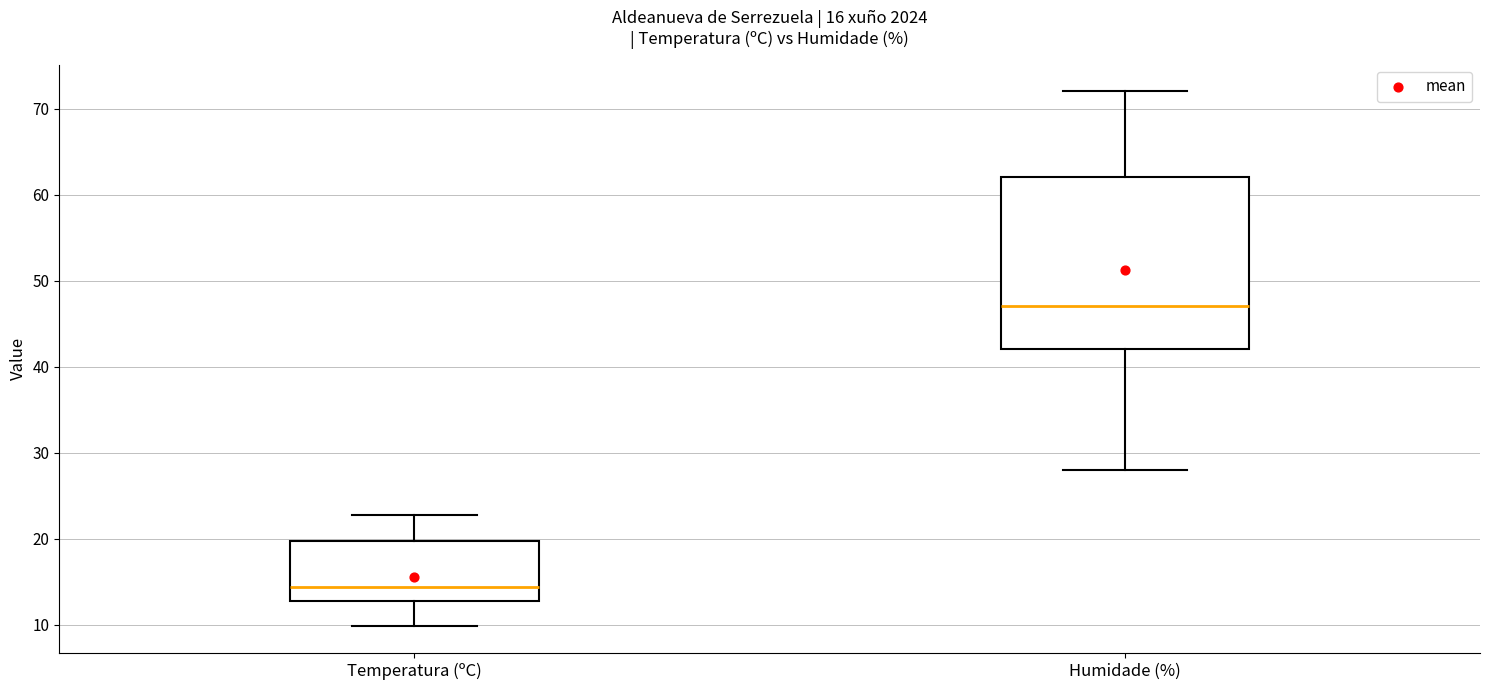

Comparing the boxes themselves (not the whiskers), which one is the tallest?

Humidade (%)